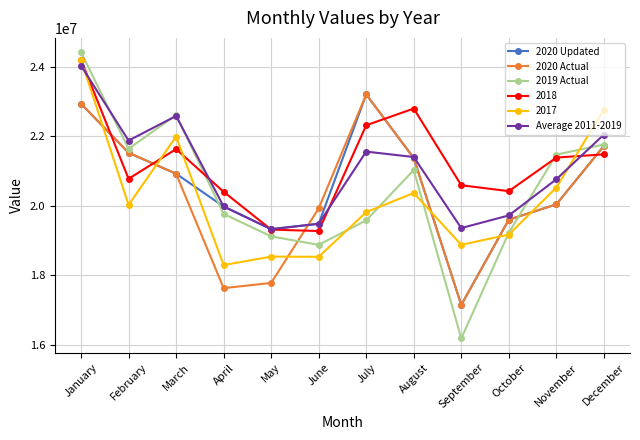

After their last crossing, which series has the higher values: Average 2011-2019 or 2017?

2017